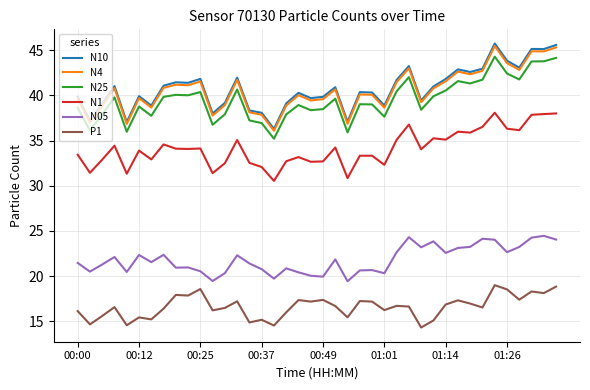

True or false: N25 and N05 cross at least once.

False